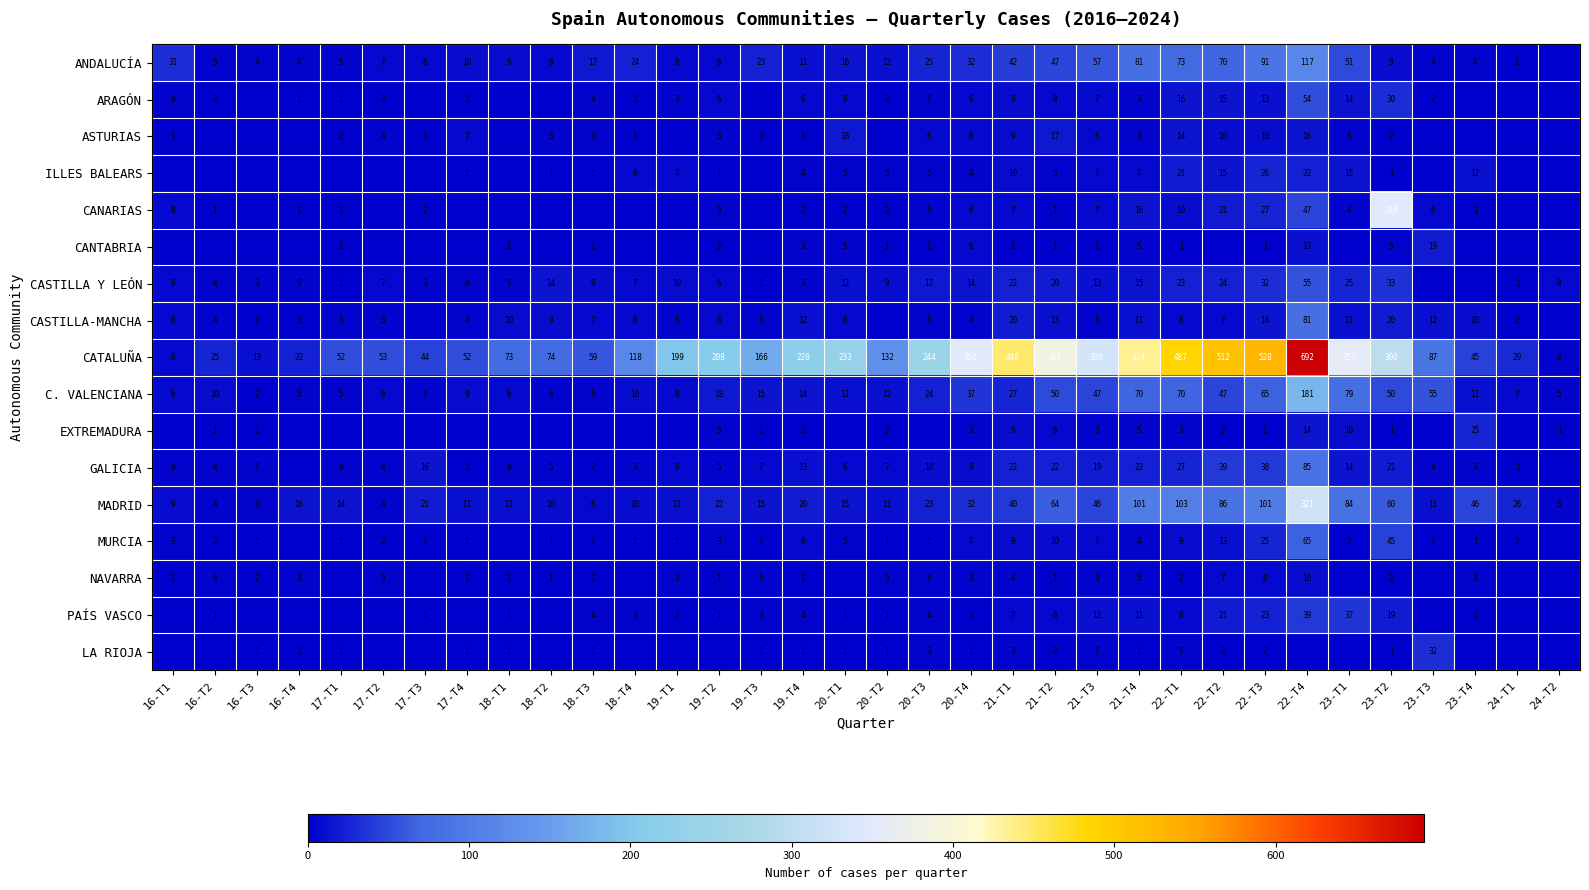

What is the difference between the ASTURIAS values at 19-T4 and 23-T1?

4